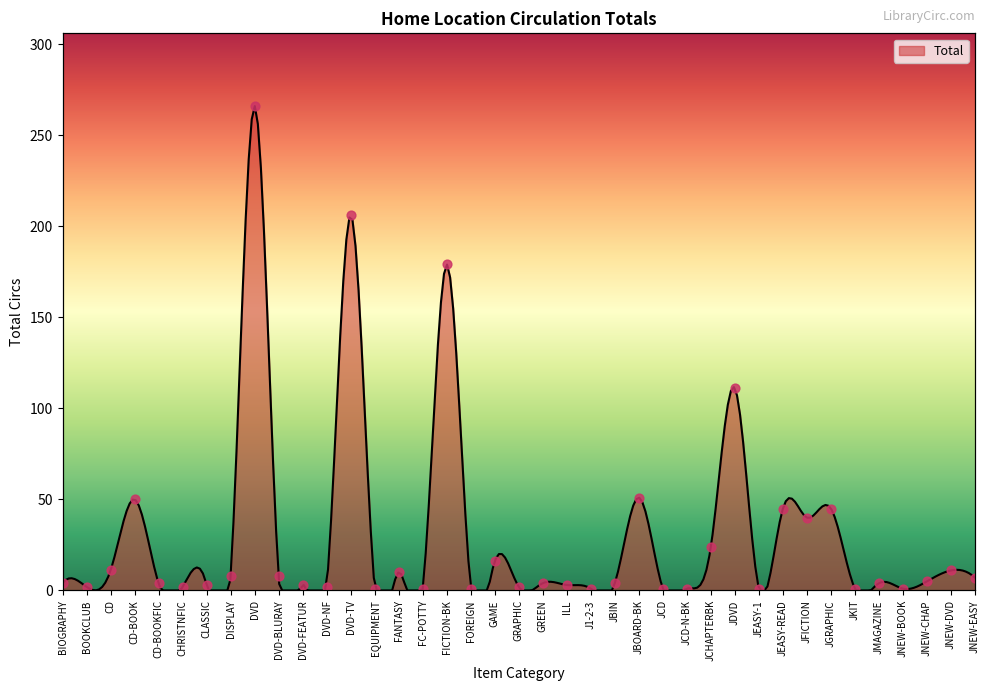

What is the change in value from JDVD to JNEW-CHAP?

-106